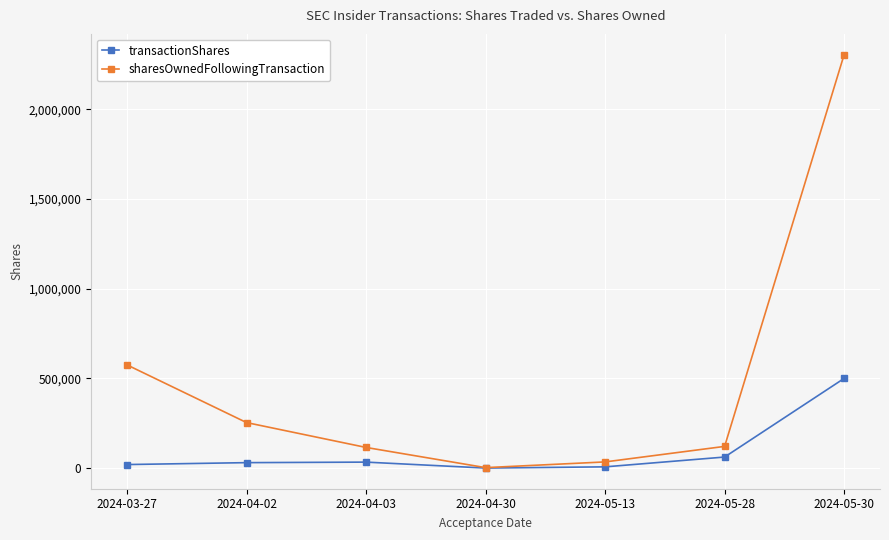

Rank the series at 2024-05-30 from lowest to highest value.

transactionShares, sharesOwnedFollowingTransaction